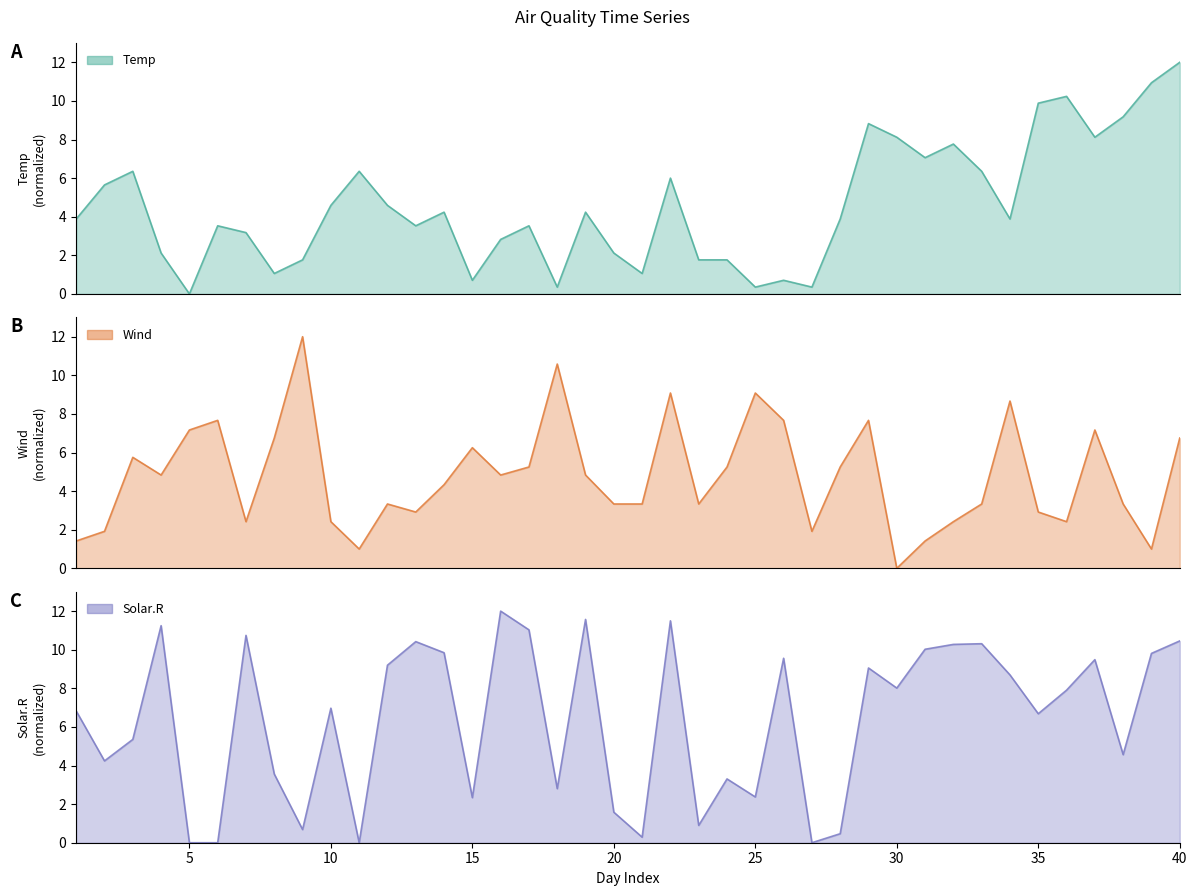

What is the difference between the second highest and second lowest values in the Wind series?

9.6